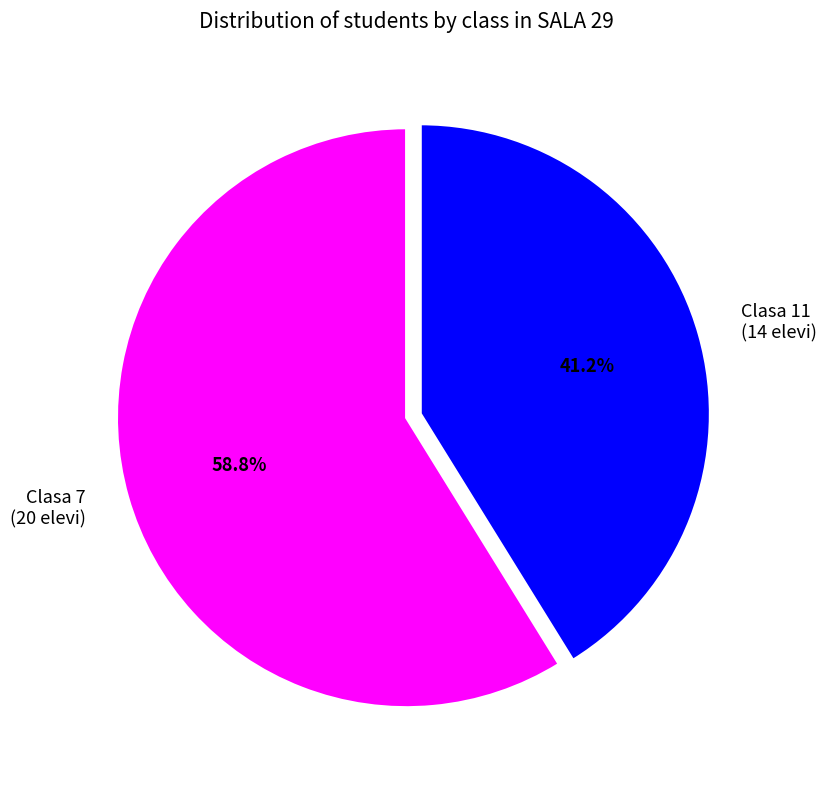

What percentage do Clasa 11 (14 elevi) and Clasa 7 (20 elevi) together represent?

100.0%